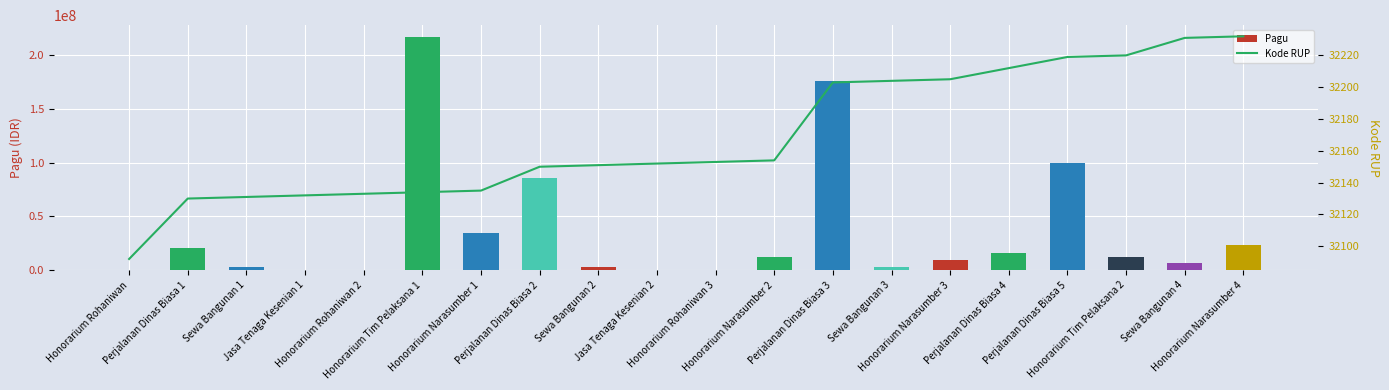

Reading left to right, transcribe all the data shown in this chart.

Pagu: 400000	20650000	2500000	400000	400000	217200000	34750000	85366000	2500000	400000	400000	11950000	175952000	2500000	9500000	15957000	99958000	12200000	7000000	23100000
Kode RUP: 32092	32130	32131	32132	32133	32134	32135	32150	32151	32152	32153	32154	32203	32204	32205	32212	32219	32220	32231	32232